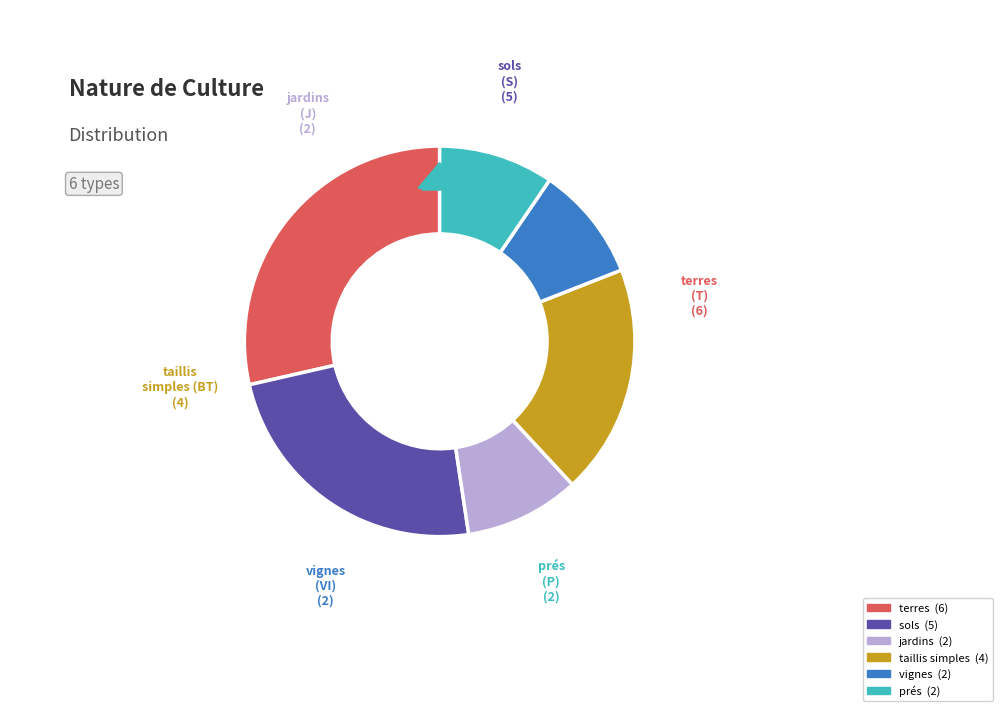

How much of the chart is everything except terres?

71.4%